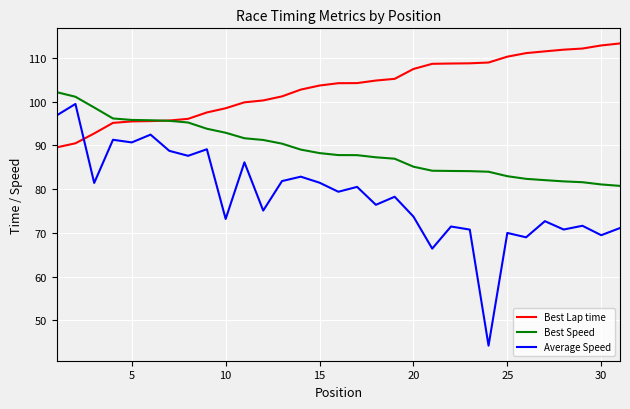

What is the lowest value of the Average Speed series?

44.2